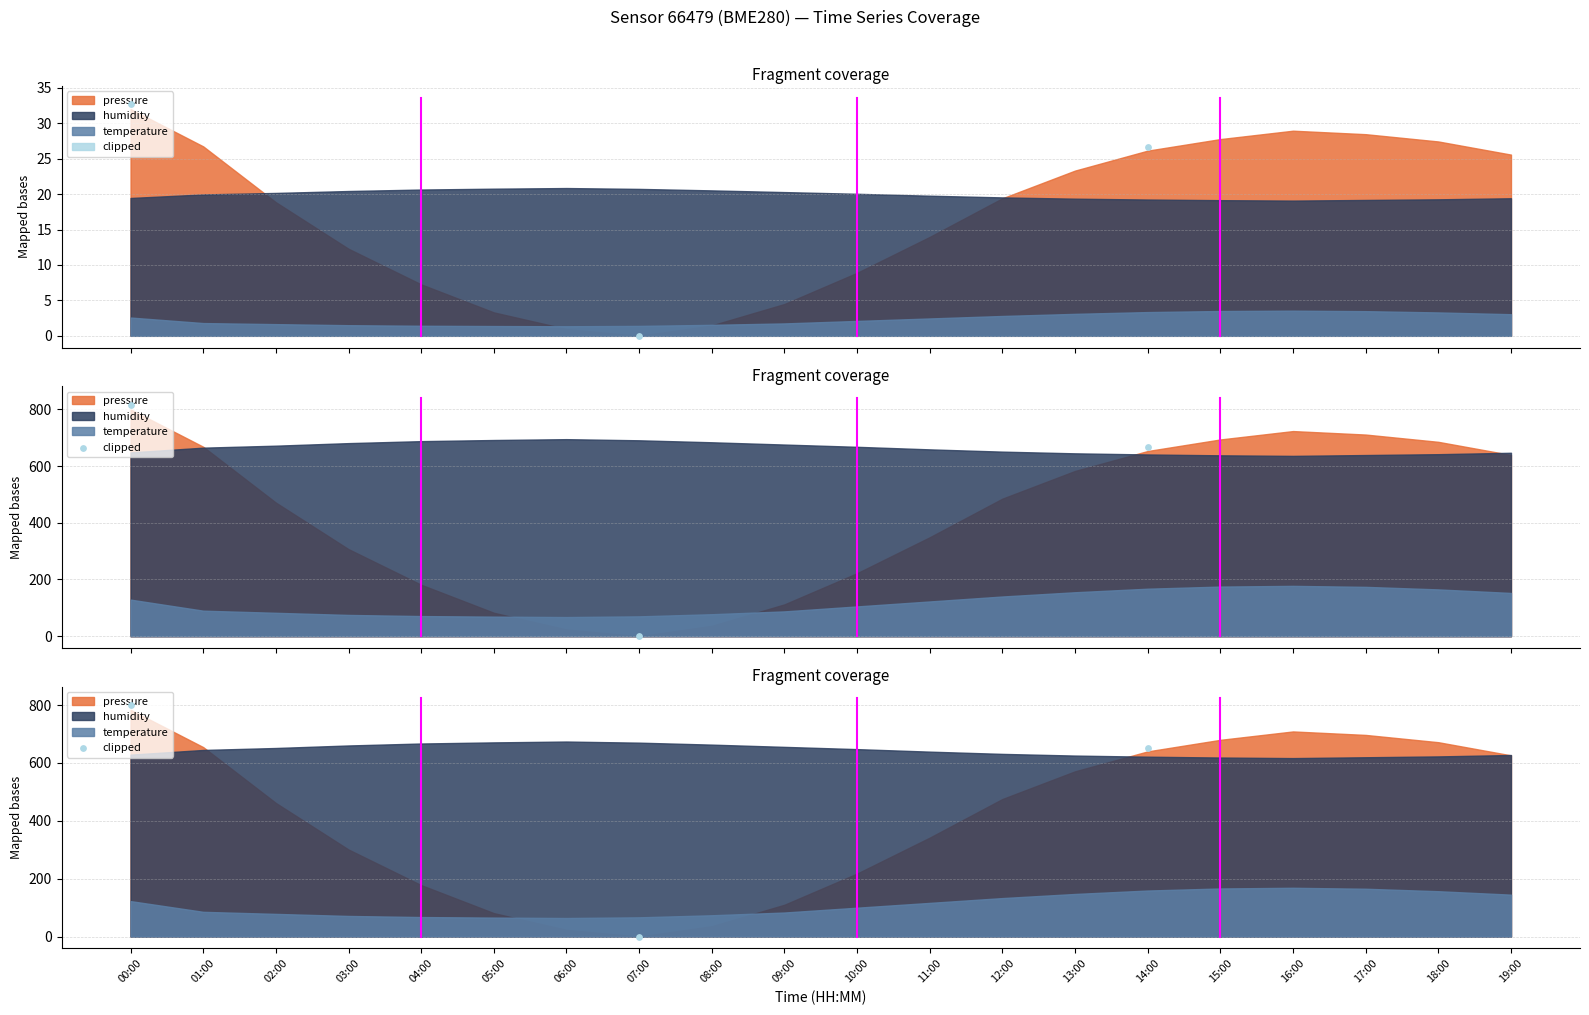

Which has a higher value, 00:00 or 07:00?

00:00